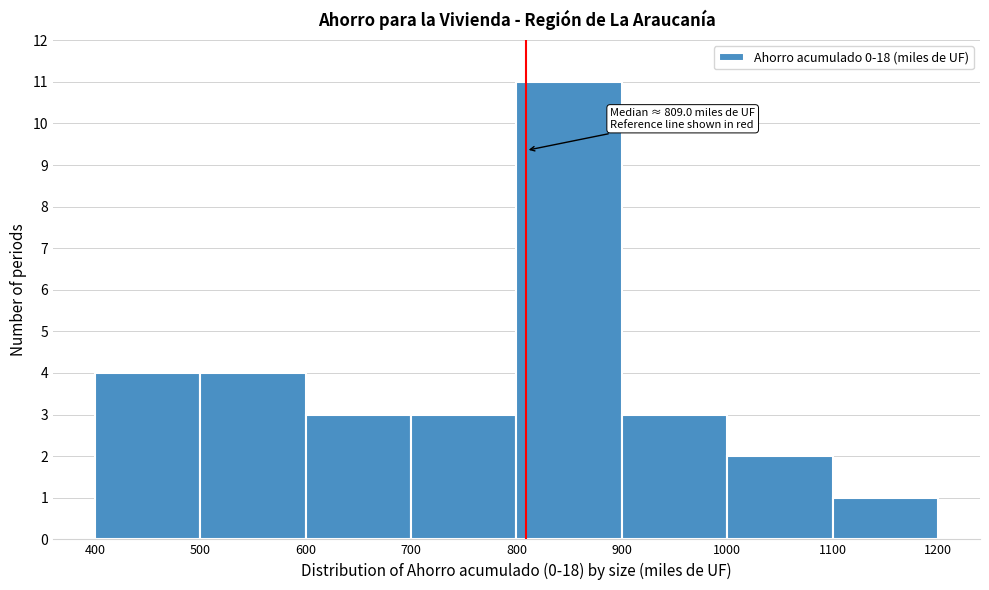

Which range on the x-axis has the tallest bar?

800 to 900